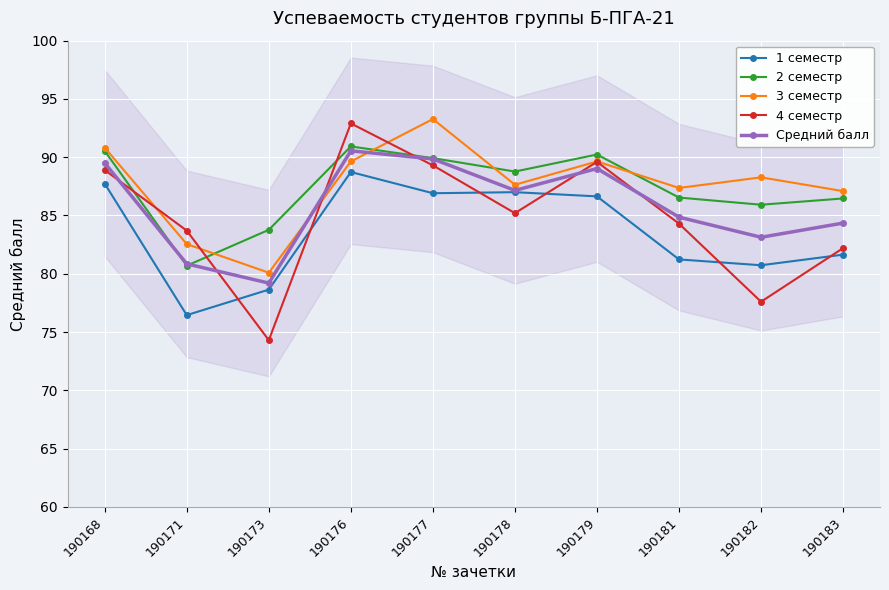

Is this an area chart (filled region under the line)?

No